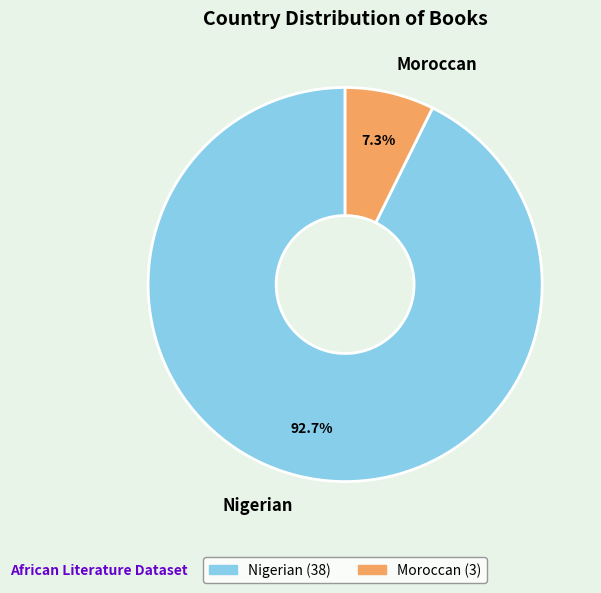

What percentage is the Nigerian slice, to the nearest percent?

93%